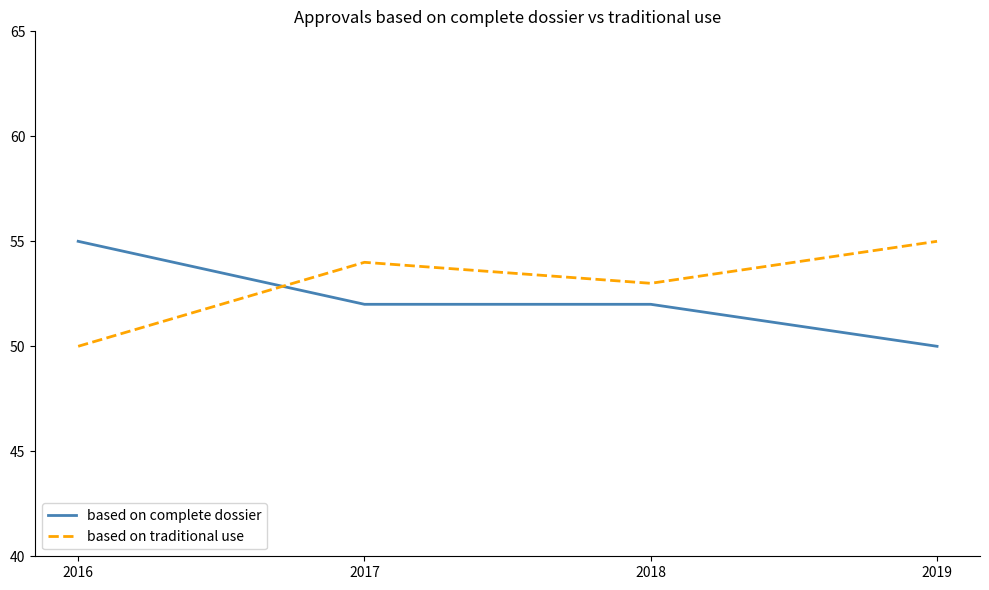

Reading right to left, extract all data points from this chart.

based on complete dossier: 2019=50	2018=52	2017=52	2016=55
based on traditional use: 2019=55	2018=53	2017=54	2016=50